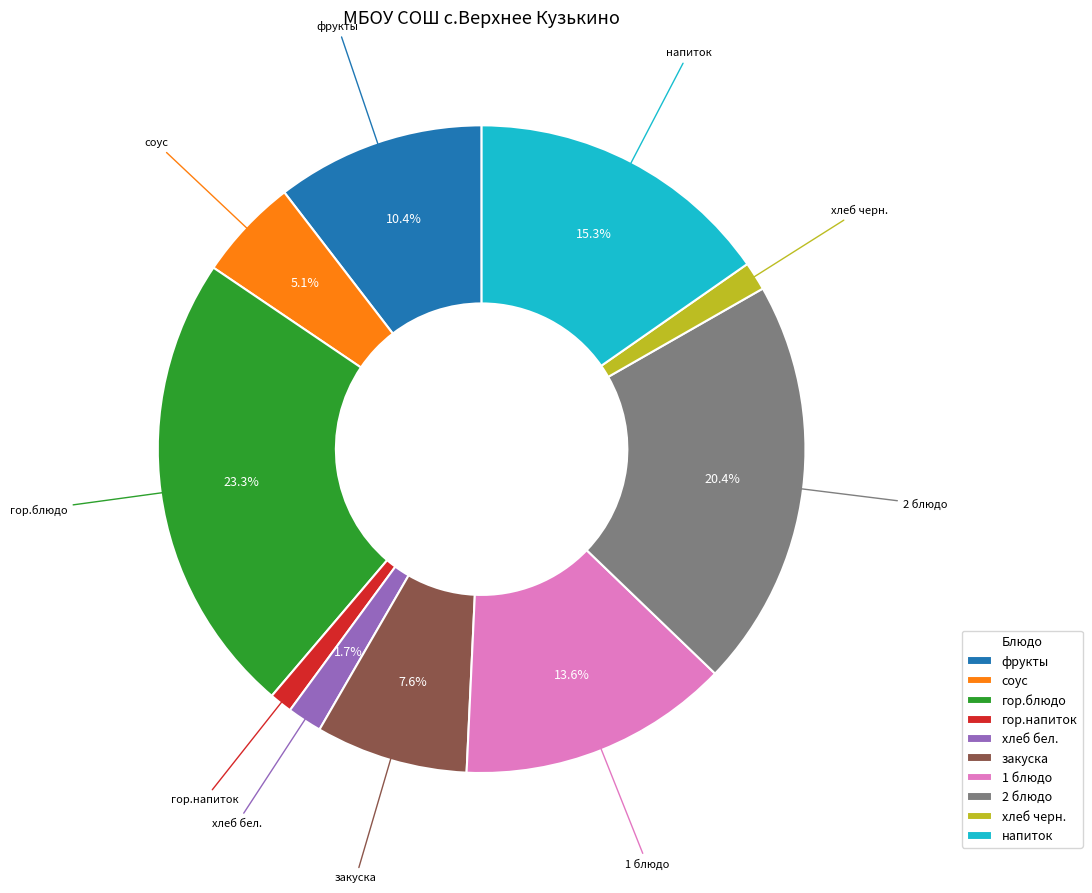

Which slice is the largest?

гор.блюдо